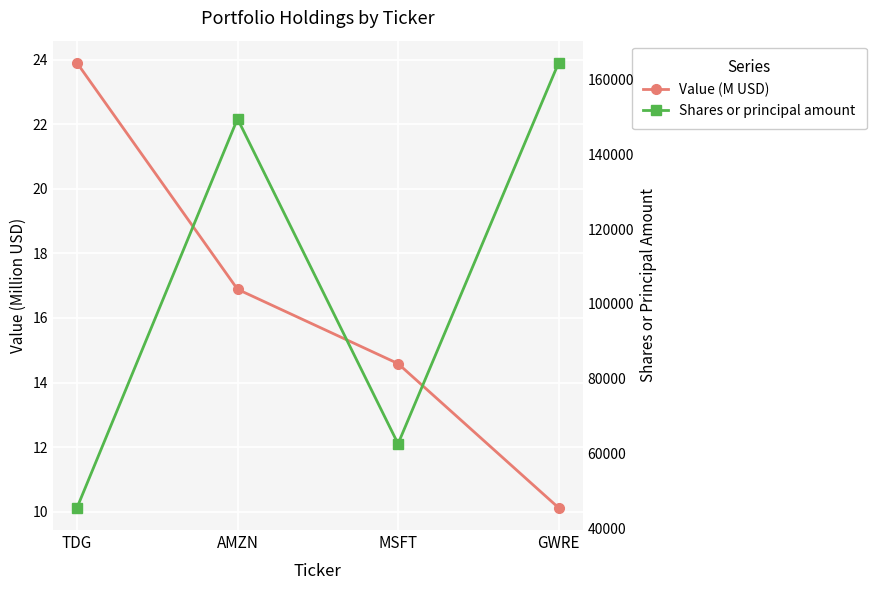

Where does the Value (M USD) series first go above 16?

TDG